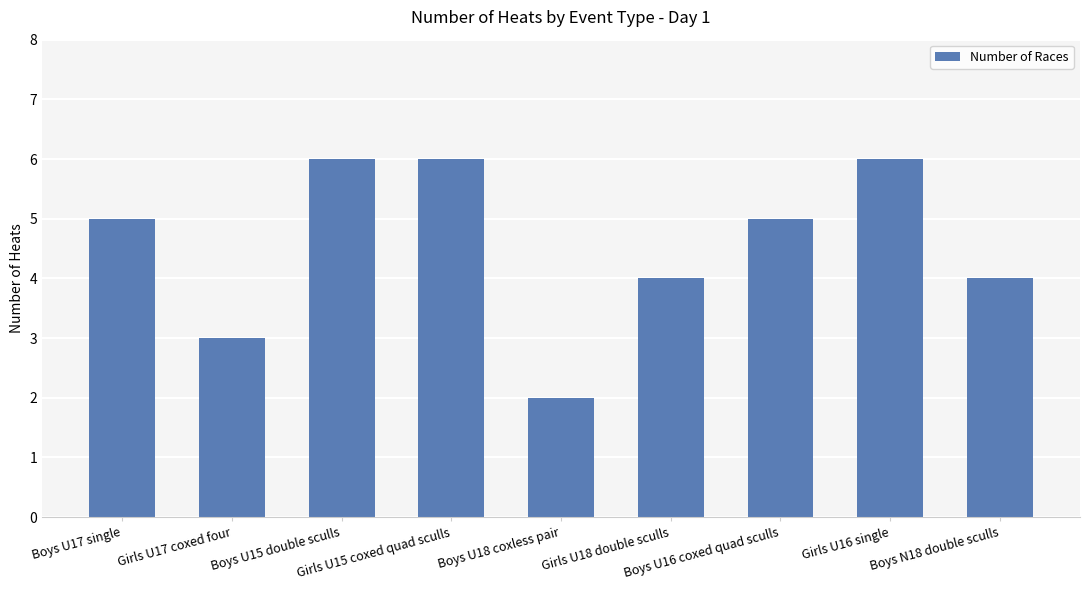

What position from the left is Boys N18 double sculls?

9